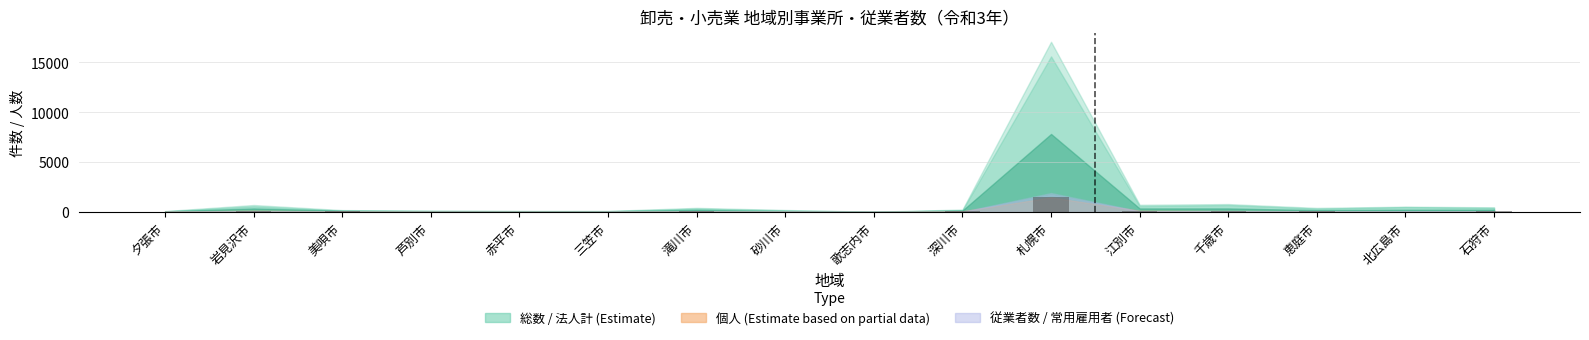

Which label corresponds to the largest value in the chart?

札幌市